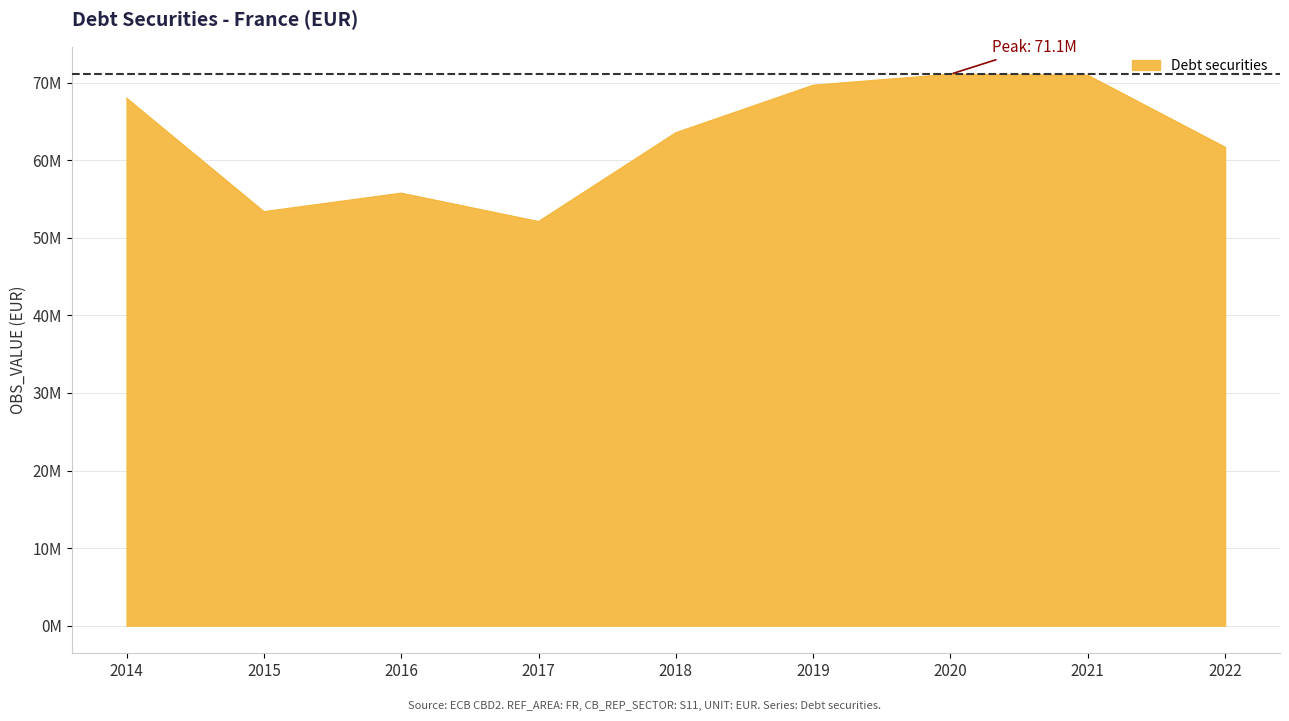

List the labels in order of value, largest first.

2020, 2021, 2019, 2014, 2018, 2022, 2016, 2015, 2017